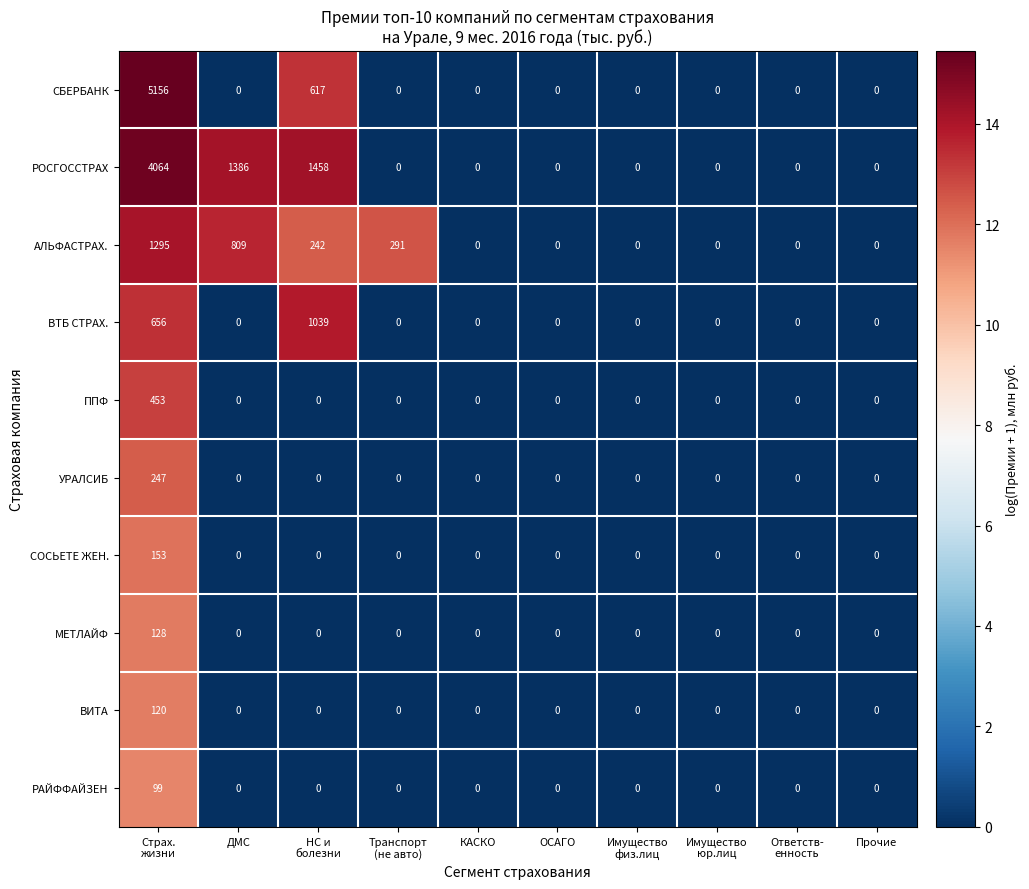

What is the greatest value displayed?

5156